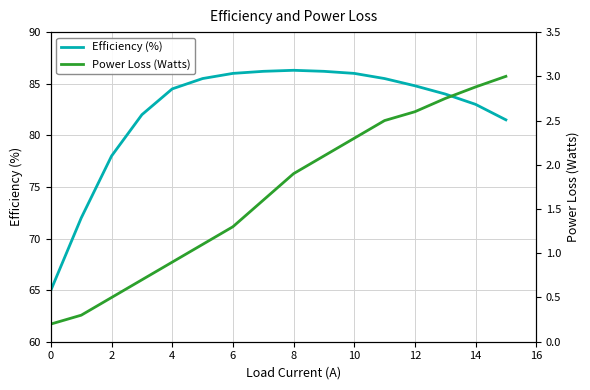

Is it true that Efficiency (%) equals 85.5 at 11?

True